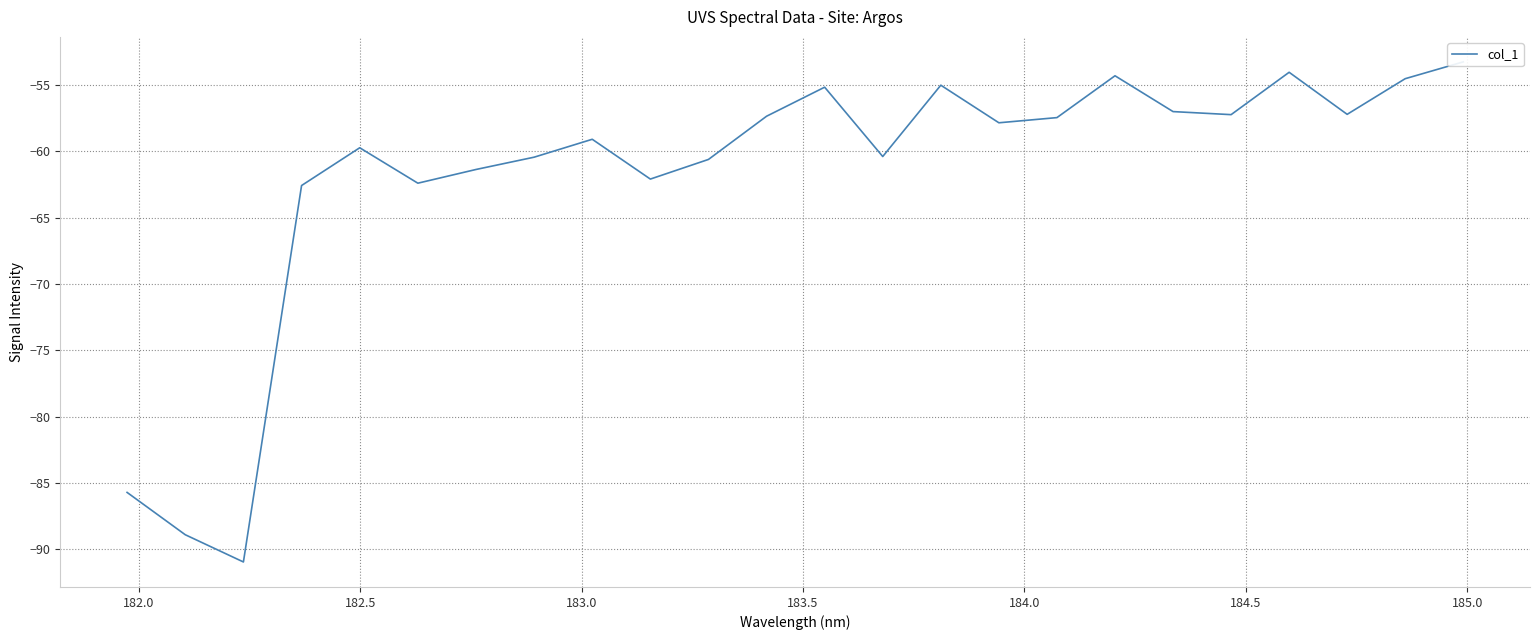

What is the value of the 24th point from the left?

-53.2